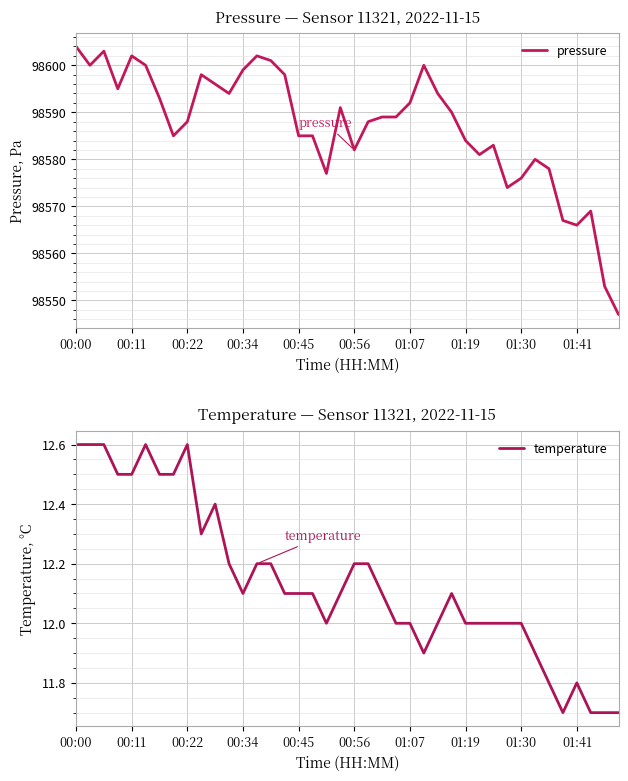

Reading right to left, what are all the values shown in this chart?

pressure: 98547.0	98553.0	98569.0	98566.0	98567.0	98578.0	98580.0	98576.0	98574.0	98583.0	98581.0	98584.0	98590.0	98594.0	98600.0	98592.0	98589.0	98589.0	98588.0	98582.0	98591.0	98577.0	98585.0	98585.0	98598.0	98601.0	98602.0	98599.0	98594.0	98596.0	98598.0	98588.0	98585.0	98593.0	98600.0	98602.0	98595.0	98603.0	98600.0	98604.0
temperature: 11.7	11.7	11.7	11.8	11.7	11.8	11.9	12.0	12.0	12.0	12.0	12.0	12.1	12.0	11.9	12.0	12.0	12.1	12.2	12.2	12.1	12.0	12.1	12.1	12.1	12.2	12.2	12.1	12.2	12.4	12.3	12.6	12.5	12.5	12.6	12.5	12.5	12.6	12.6	12.6